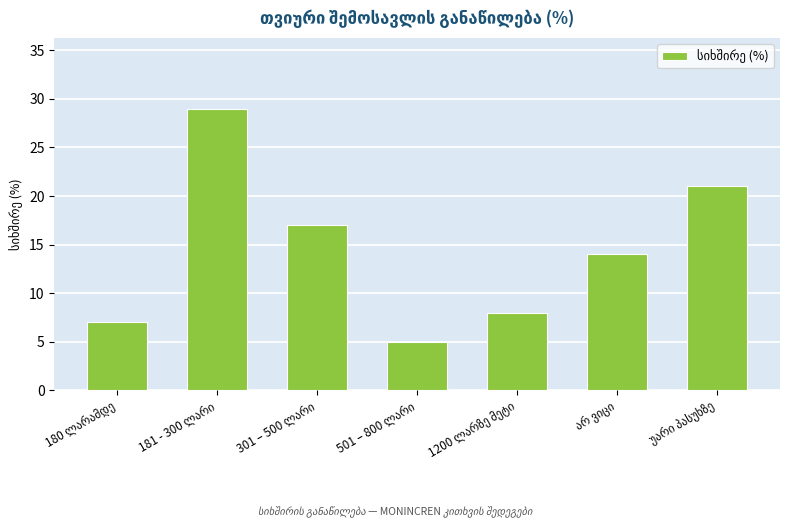

Are the bars horizontal?

No